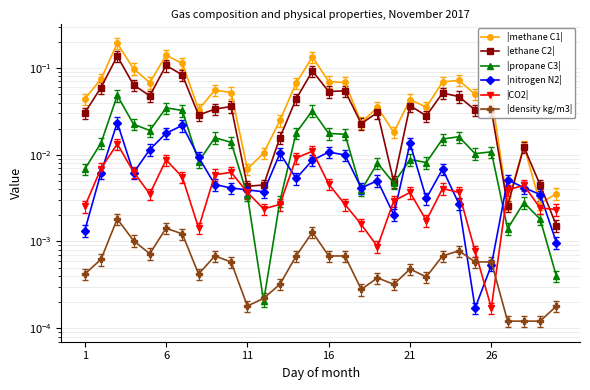

Rank the series at 23 from highest to lowest value.

|methane C1|, |ethane C2|, |propane C3|, |CO2|, |nitrogen N2|, |density kg/m3|